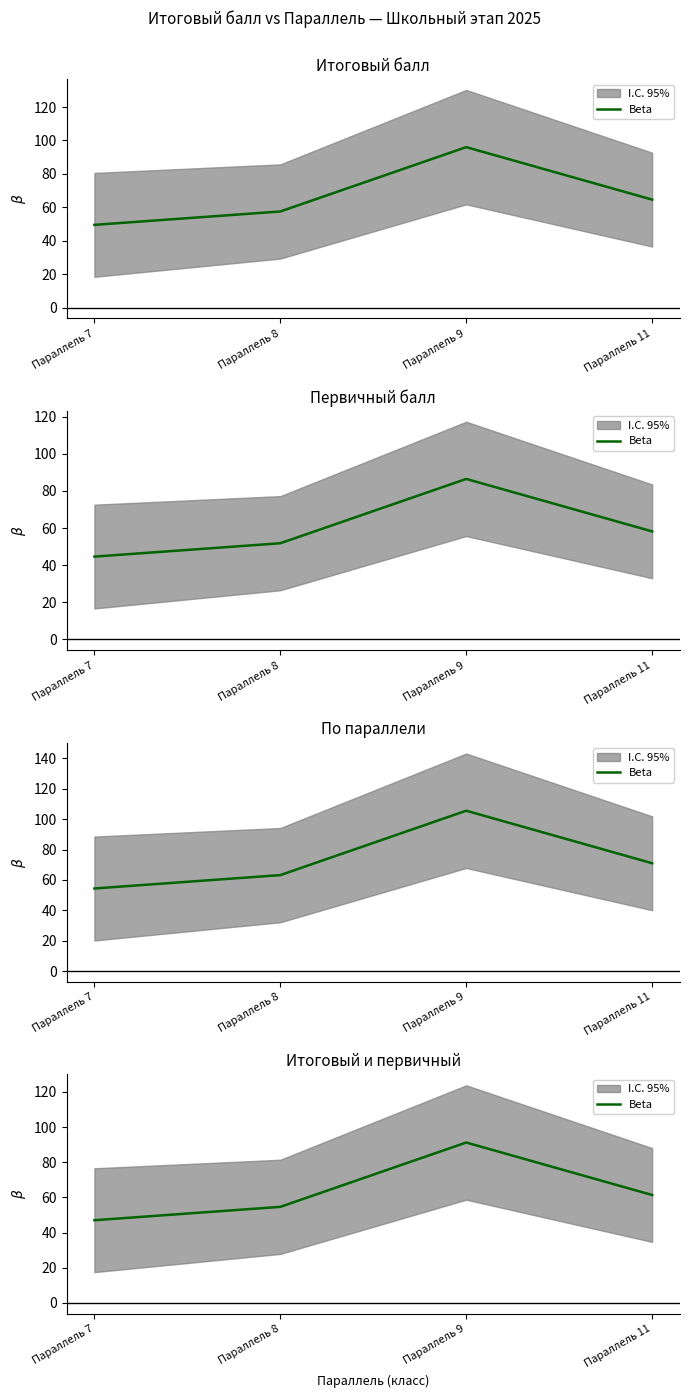

Reading left to right, what are all the values shown in this chart?

Параллель 7=47.0	Параллель 8=54.6	Параллель 9=91.2	Параллель 11=61.4